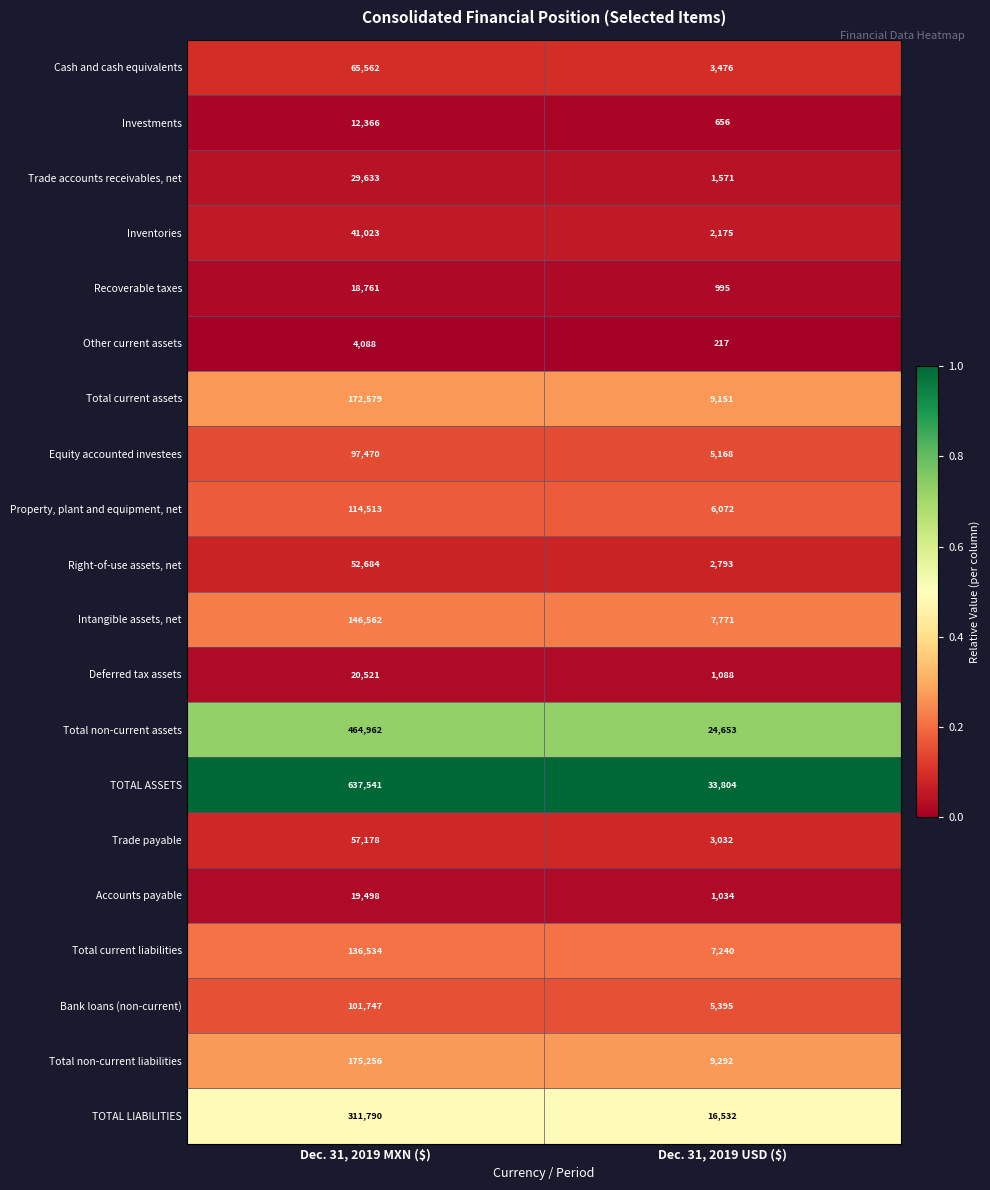

What is the lowest value of the Total current liabilities series?

7240